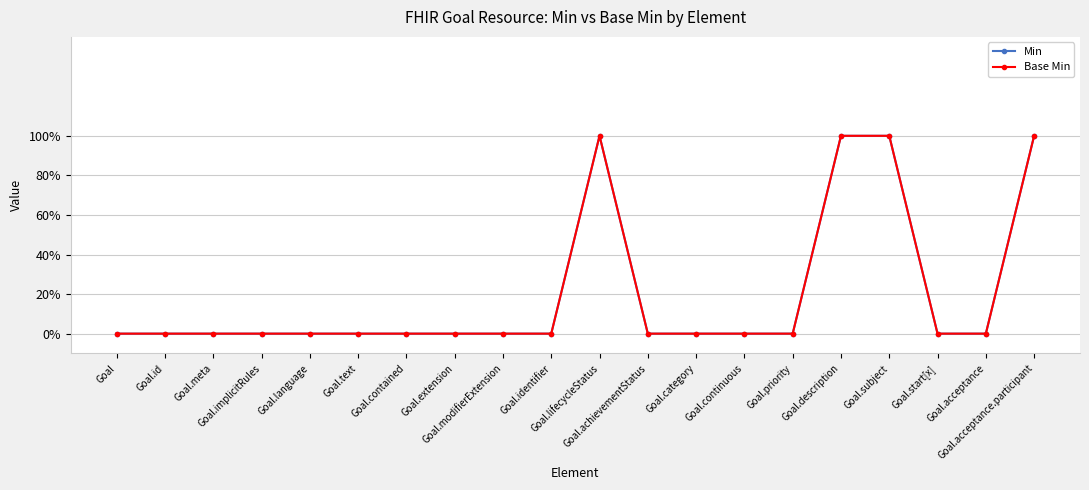

How many values in the Base Min series exceed 0?

4